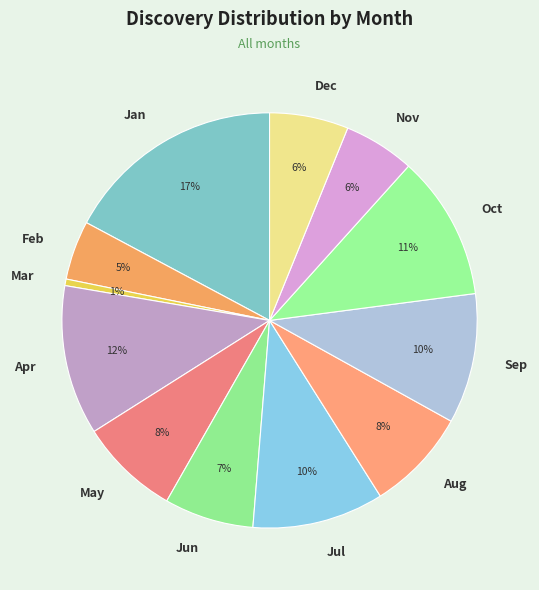

Between Apr and Jan, which is larger?

Jan